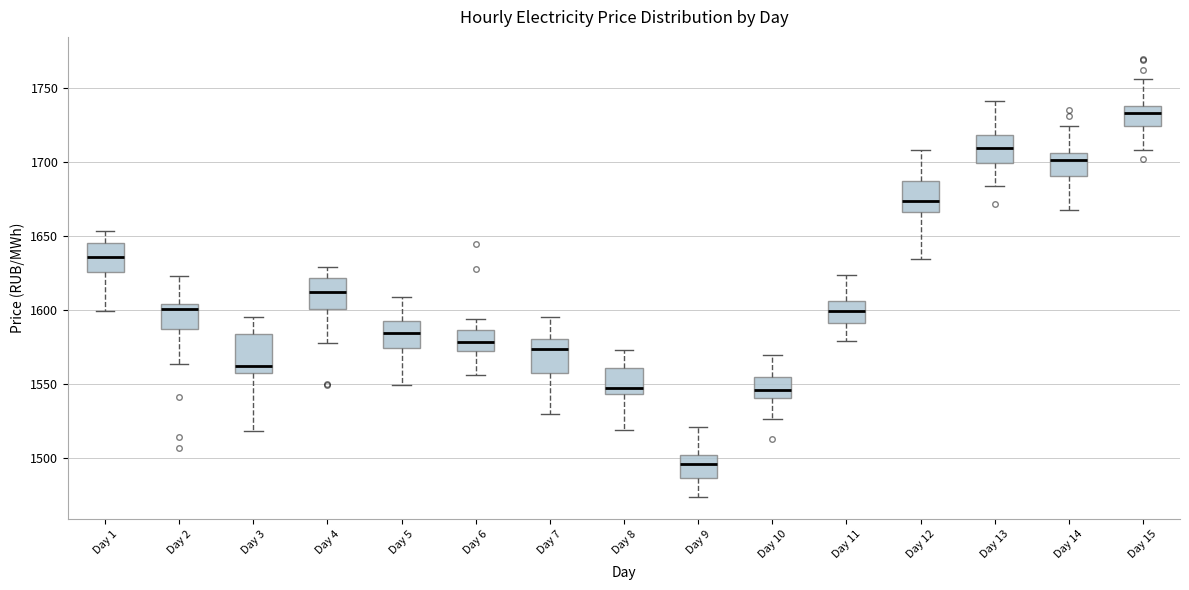

Reading left to right, transcribe this box plot: for each box, give where its median line is, the range the box spans, and where its two whiskers end, as read against the y-axis. The values are not printed on the chart, so give them approximately, as read against the axis.

Day 1: median 1635, box 1625 to 1645, whiskers 1600 to 1655
Day 2: median 1600, box 1585 to 1605, whiskers 1565 to 1625
Day 3: median 1560, box 1555 to 1585, whiskers 1520 to 1595
Day 4: median 1610, box 1600 to 1620, whiskers 1580 to 1630
Day 5: median 1585, box 1575 to 1590, whiskers 1550 to 1610
Day 6: median 1580, box 1570 to 1585, whiskers 1555 to 1595
Day 7: median 1575, box 1555 to 1580, whiskers 1530 to 1595
Day 8: median 1550, box 1545 to 1560, whiskers 1520 to 1575
Day 9: median 1495, box 1485 to 1500, whiskers 1475 to 1520
Day 10: median 1545, box 1540 to 1555, whiskers 1525 to 1570
Day 11: median 1600, box 1590 to 1605, whiskers 1580 to 1625
Day 12: median 1675, box 1665 to 1685, whiskers 1635 to 1710
Day 13: median 1710, box 1700 to 1720, whiskers 1685 to 1740
Day 14: median 1700, box 1690 to 1705, whiskers 1670 to 1725
Day 15: median 1735, box 1725 to 1740, whiskers 1710 to 1755